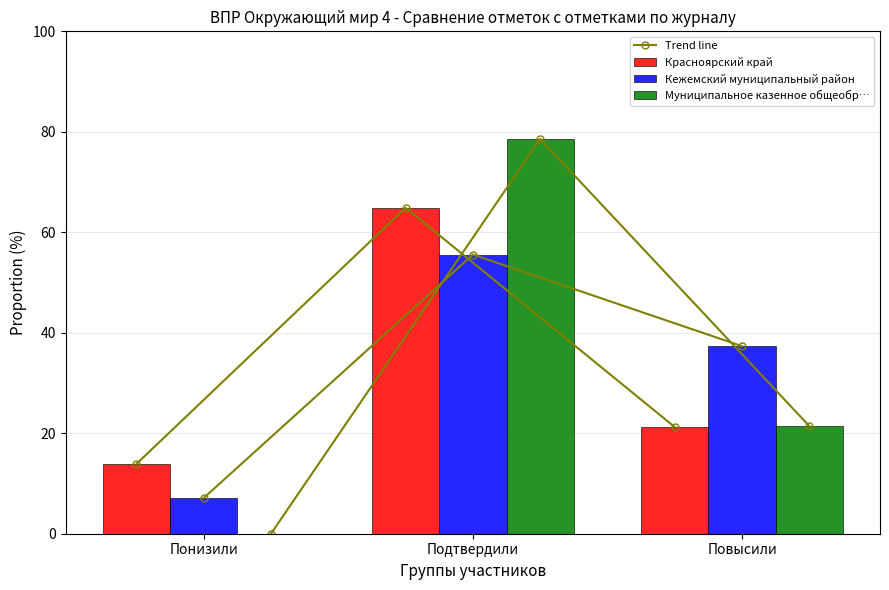

What is the sum of the Красноярский край values at Повысили and Подтвердили?

86.1